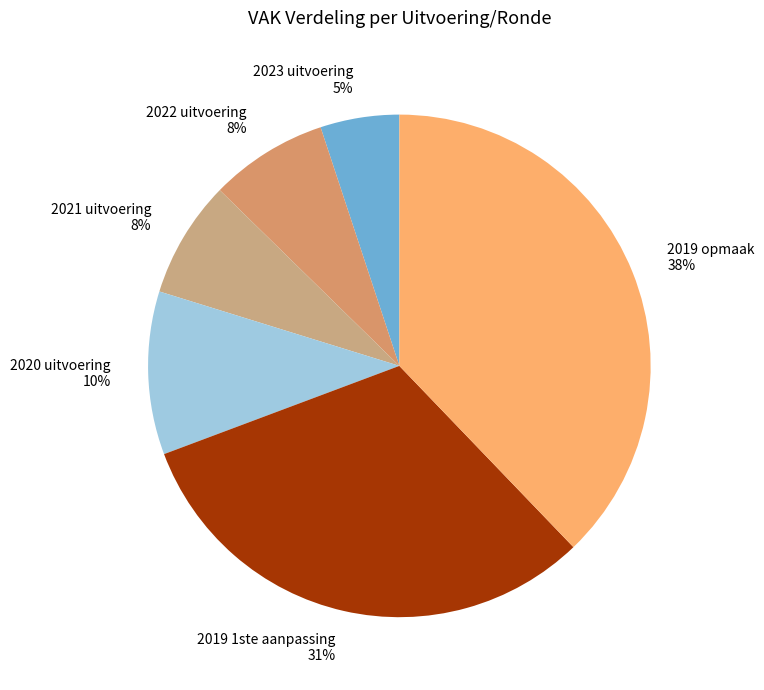

Between 2023 uitvoering and 2019 1ste aanpassing, which is larger?

2019 1ste aanpassing